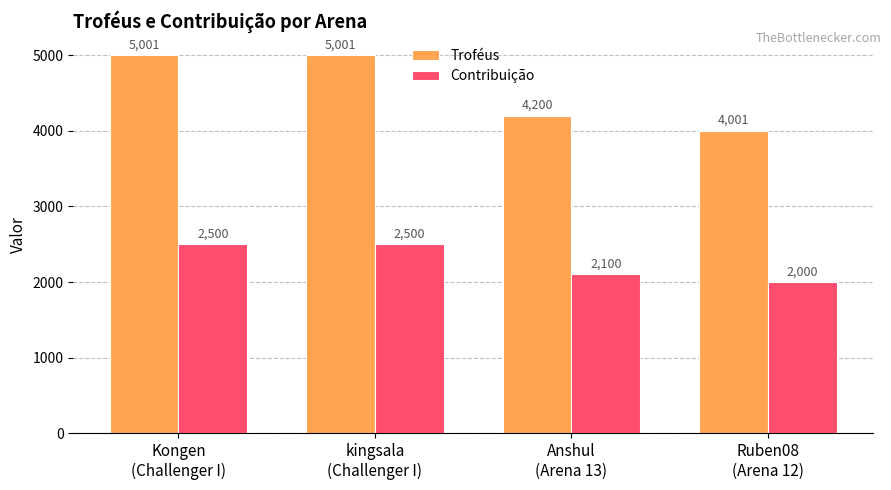

Reading right to left, transcribe all the data shown in this chart.

Troféus: Ruben08
(Arena 12)=4001	Anshul
(Arena 13)=4200	kingsala
(Challenger I)=5001	Kongen
(Challenger I)=5001
Contribuição: Ruben08
(Arena 12)=2000	Anshul
(Arena 13)=2100	kingsala
(Challenger I)=2500	Kongen
(Challenger I)=2500